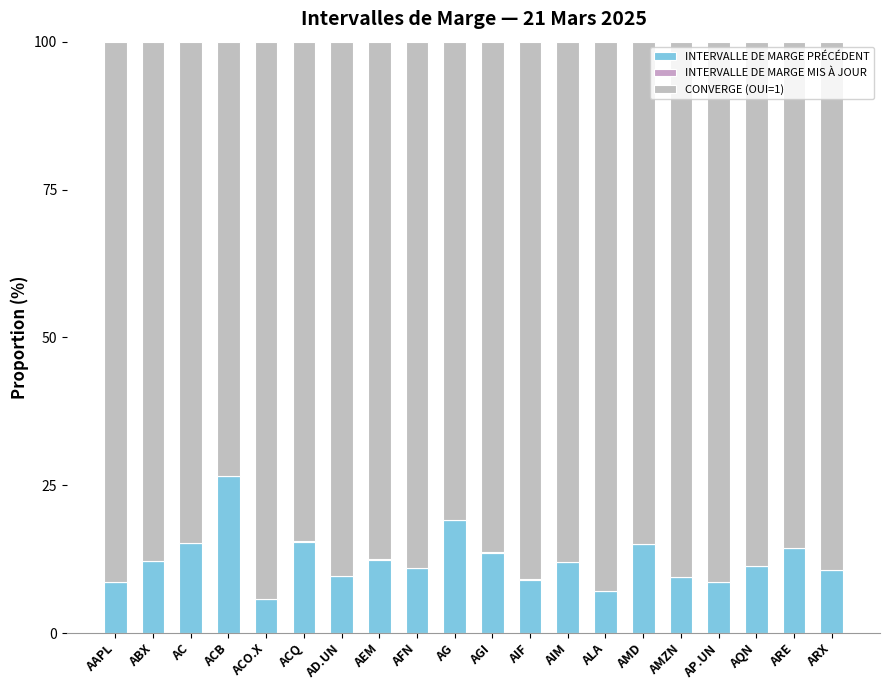

Between AMZN and AMD, which is larger?

AMD